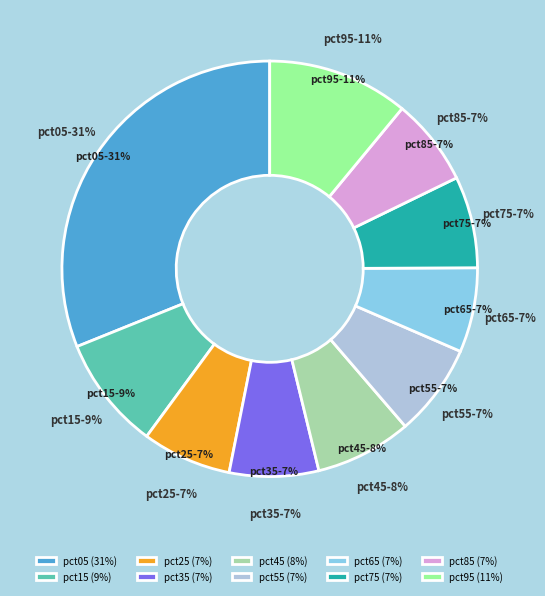

Does pct85 represent more than half of the total?

No